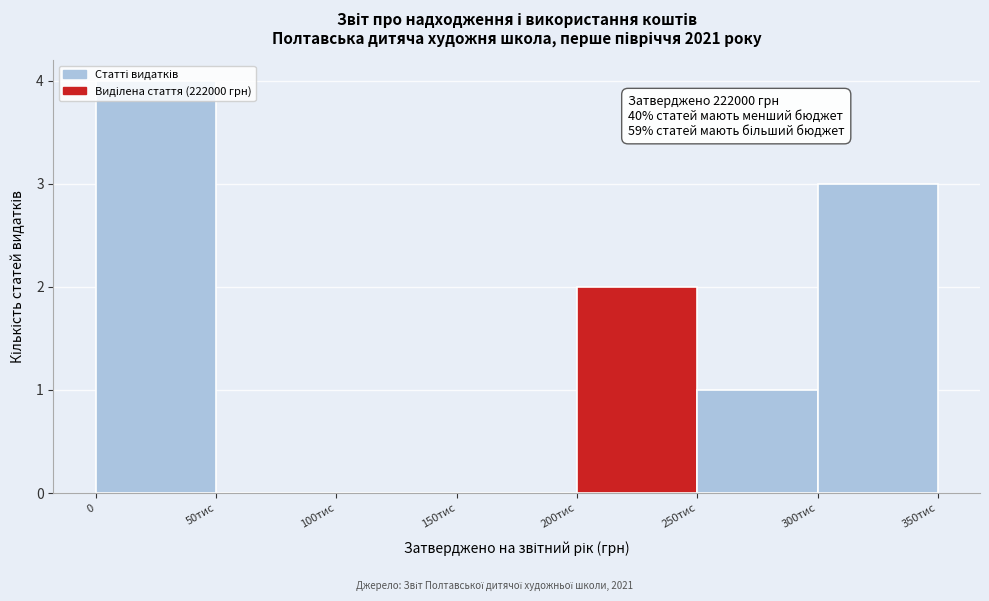

What is the sum of all values?

10